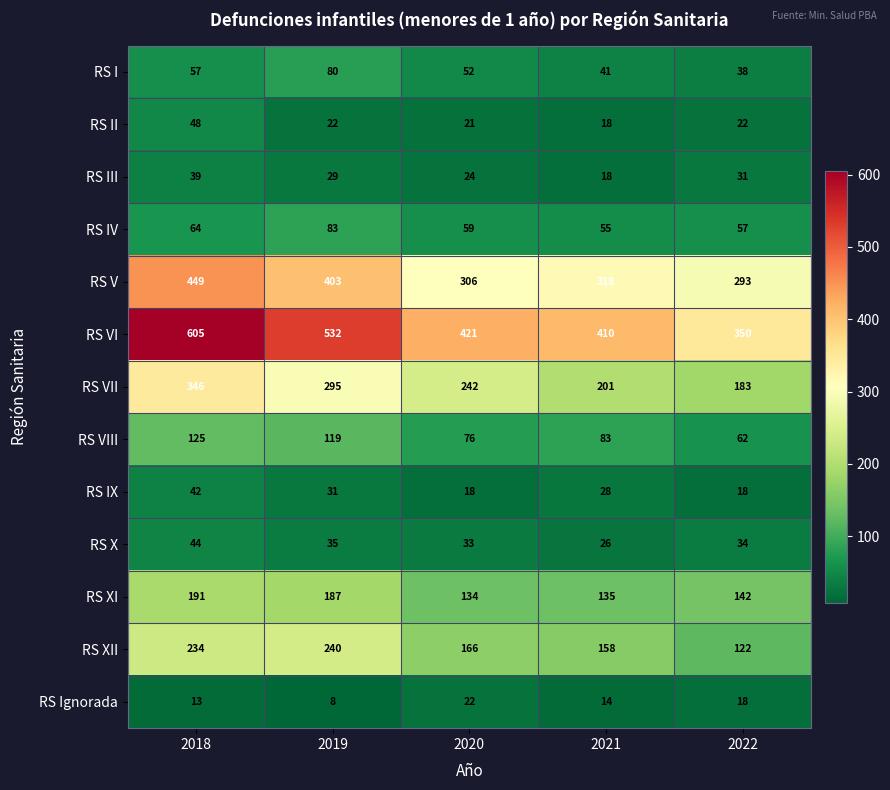

True or false: RS VII has a value of 280 at 2021.

False